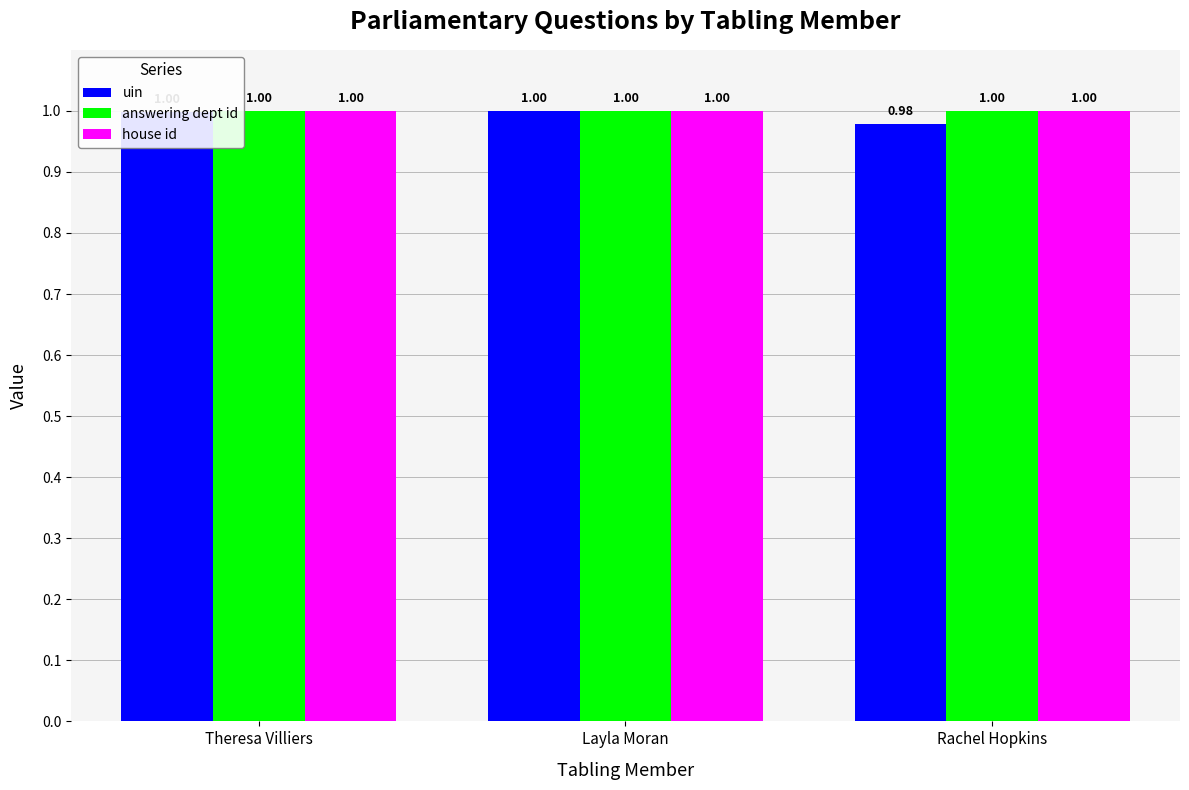

At how many categories does at least one series exceed 0?

3